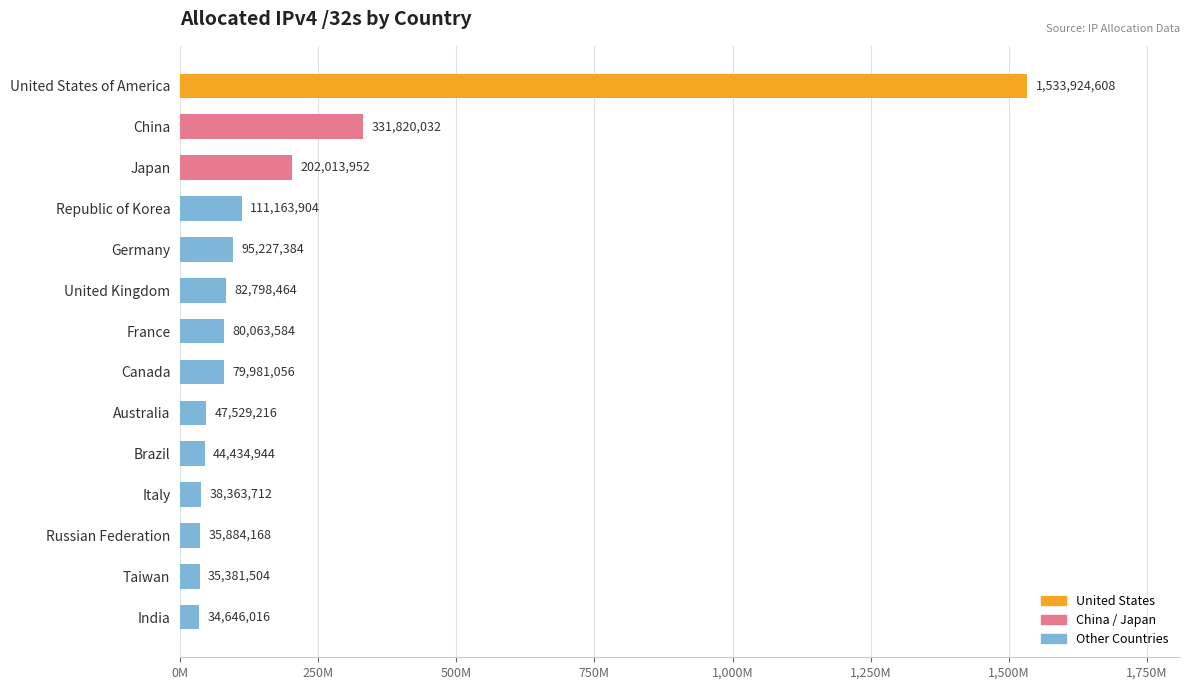

Are the bars horizontal?

Yes